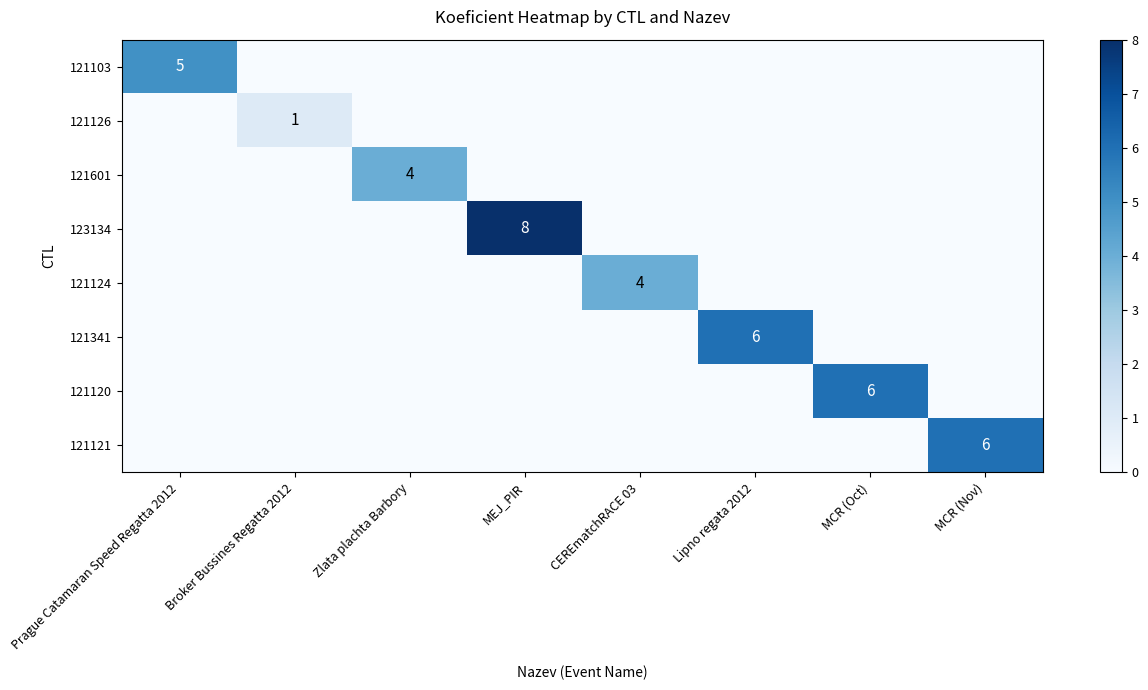

What value does the 121120 series have at MCR (Oct)?

6